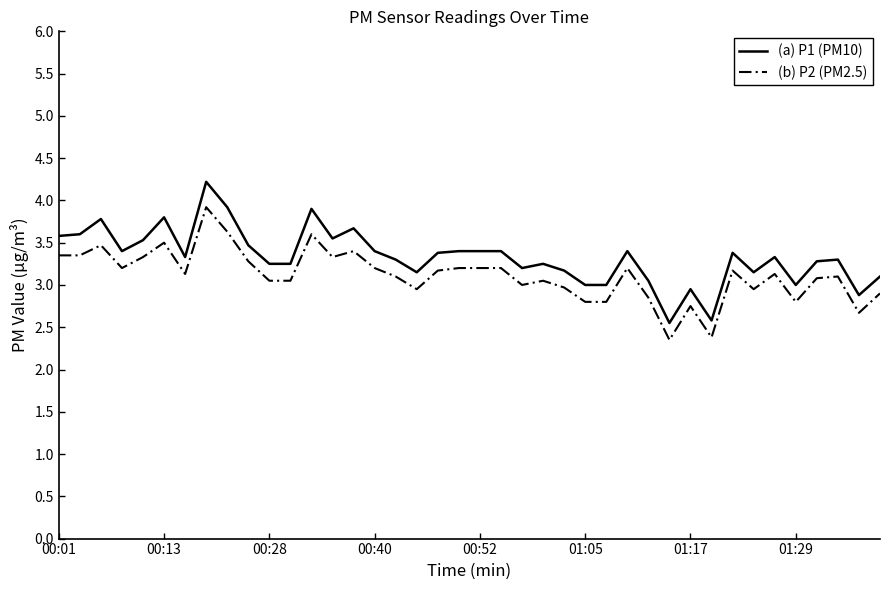

Which series has the largest range (max minus min)?

(a) P1 (PM10)